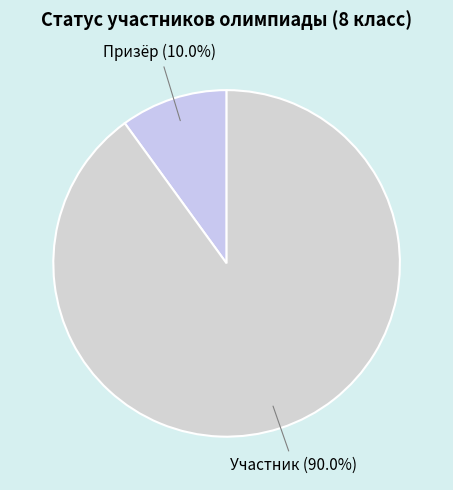

The Участник slice represents 90% of the pie. True or false?

True